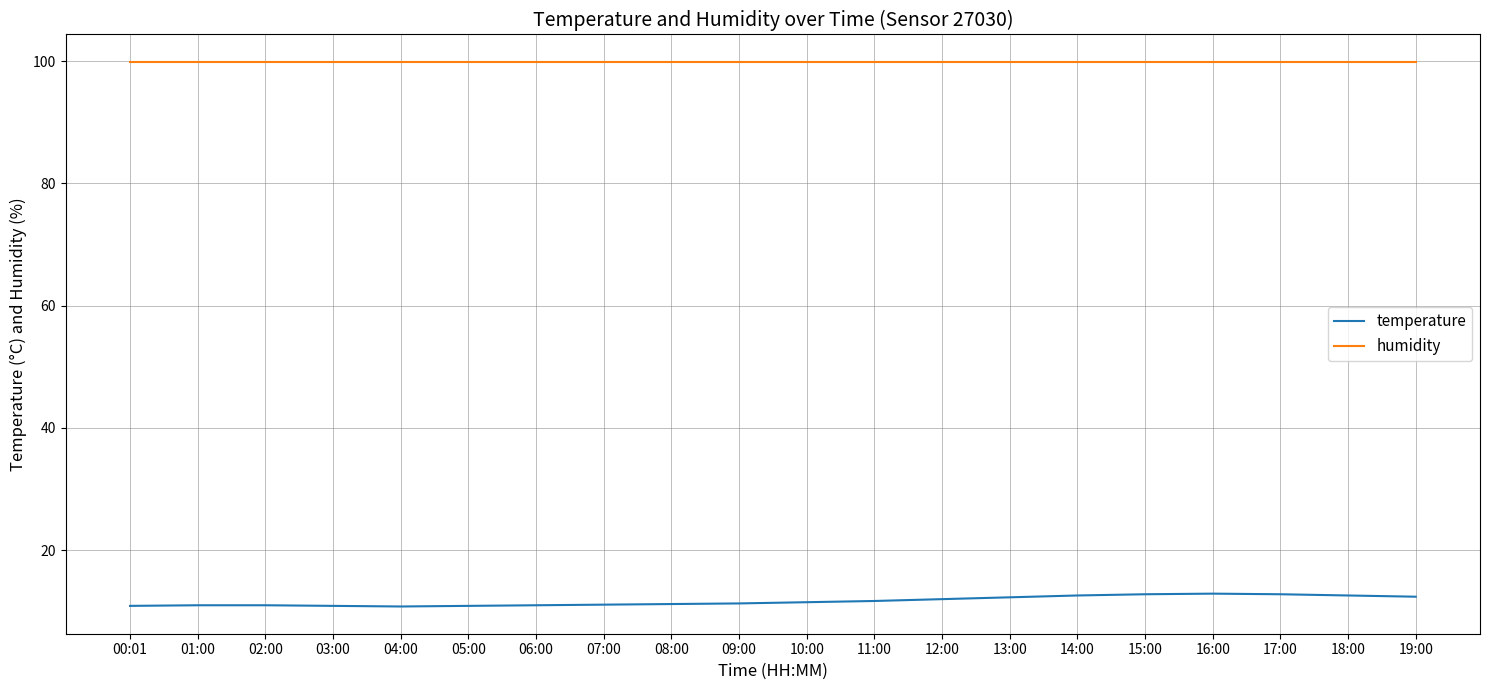

List the series in order of their overall mean, highest first.

humidity, temperature